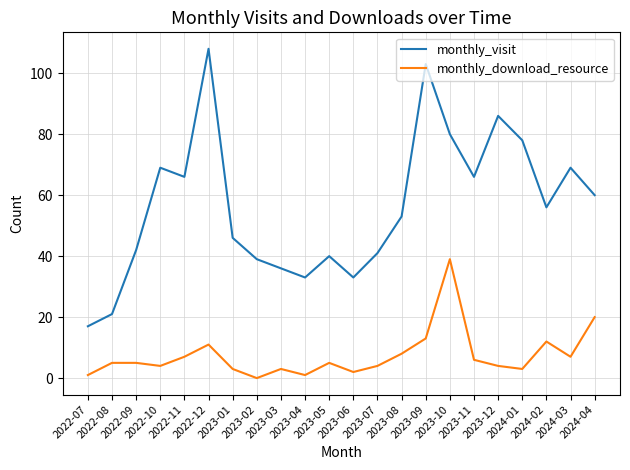

Reading left to right, list all the values displayed in this chart.

monthly_visit: 2022-07=17	2022-08=21	2022-09=42	2022-10=69	2022-11=66	2022-12=108	2023-01=46	2023-02=39	2023-03=36	2023-04=33	2023-05=40	2023-06=33	2023-07=41	2023-08=53	2023-09=103	2023-10=80	2023-11=66	2023-12=86	2024-01=78	2024-02=56	2024-03=69	2024-04=60
monthly_download_resource: 2022-07=1	2022-08=5	2022-09=5	2022-10=4	2022-11=7	2022-12=11	2023-01=3	2023-02=0	2023-03=3	2023-04=1	2023-05=5	2023-06=2	2023-07=4	2023-08=8	2023-09=13	2023-10=39	2023-11=6	2023-12=4	2024-01=3	2024-02=12	2024-03=7	2024-04=20